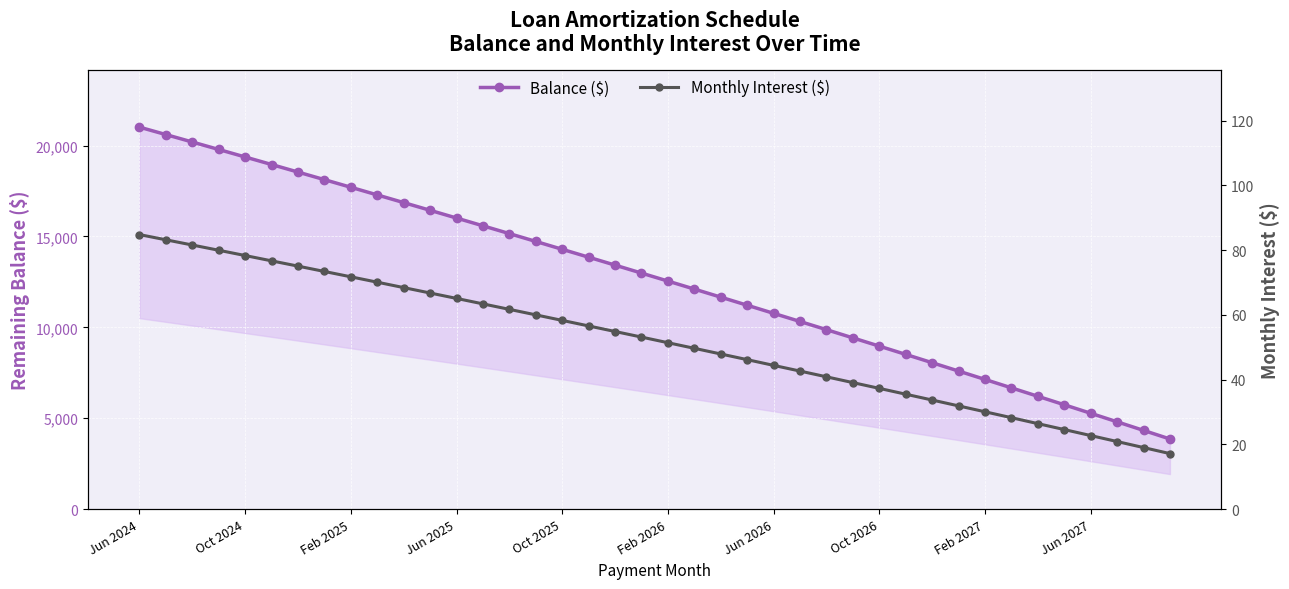

At how many categories does at least one series exceed 1232?

40